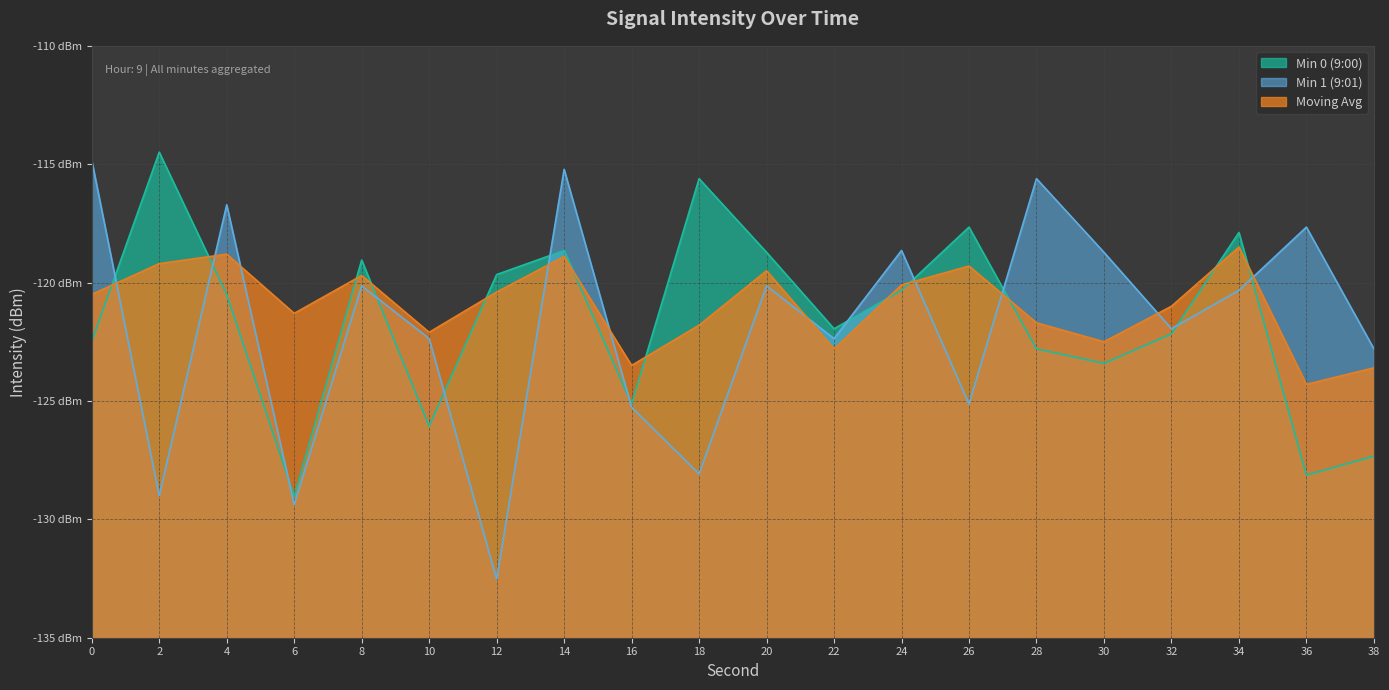

True or false: Min 1 (9:01) has a value of -120.1 at 20.

True